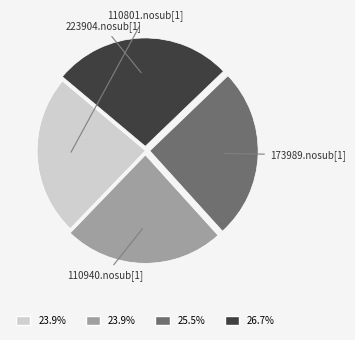

Between 110940.nosub[1] and 173989.nosub[1], which is larger?

173989.nosub[1]